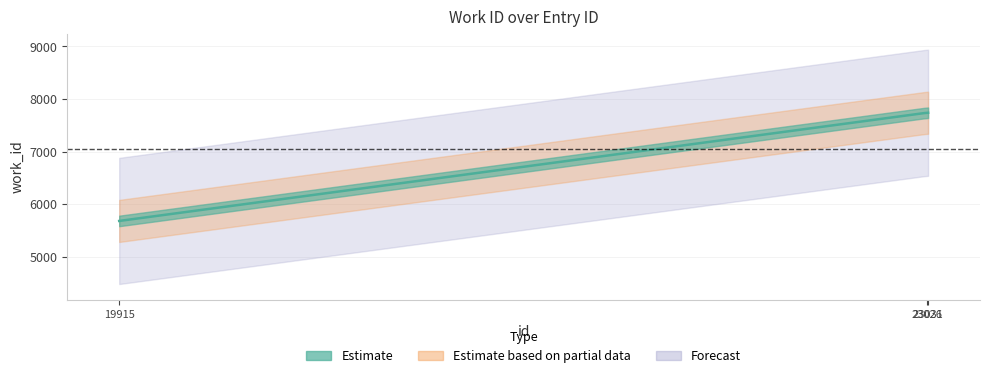

At which category does the chart reach its peak across all series?

23026